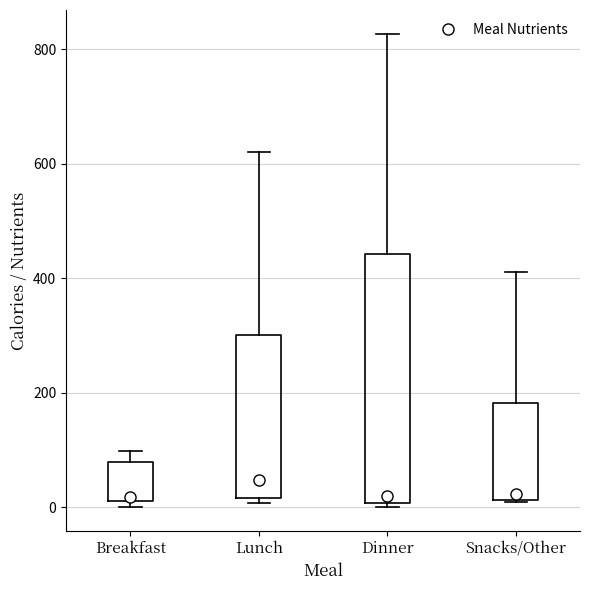

Where is the upper edge of the box for Breakfast on the y-axis? The values are not printed on the chart, so give them approximately, as read against the axis.

80